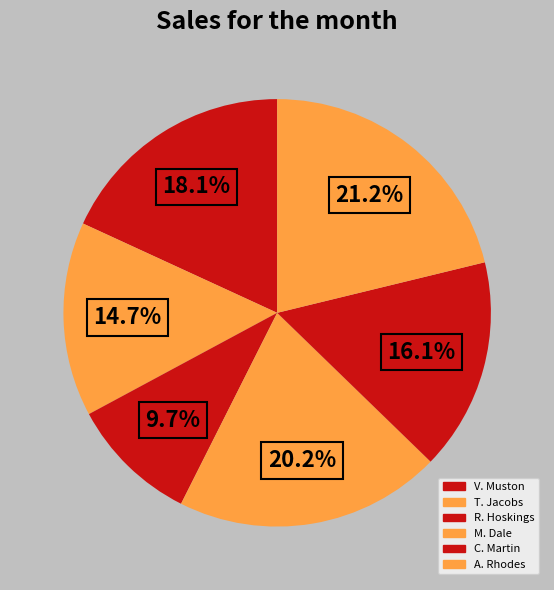

Which slice is the smallest?

R. Hoskings